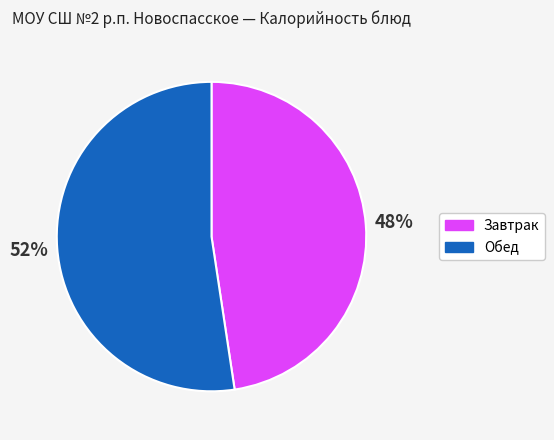

How many slices are in this pie chart?

2